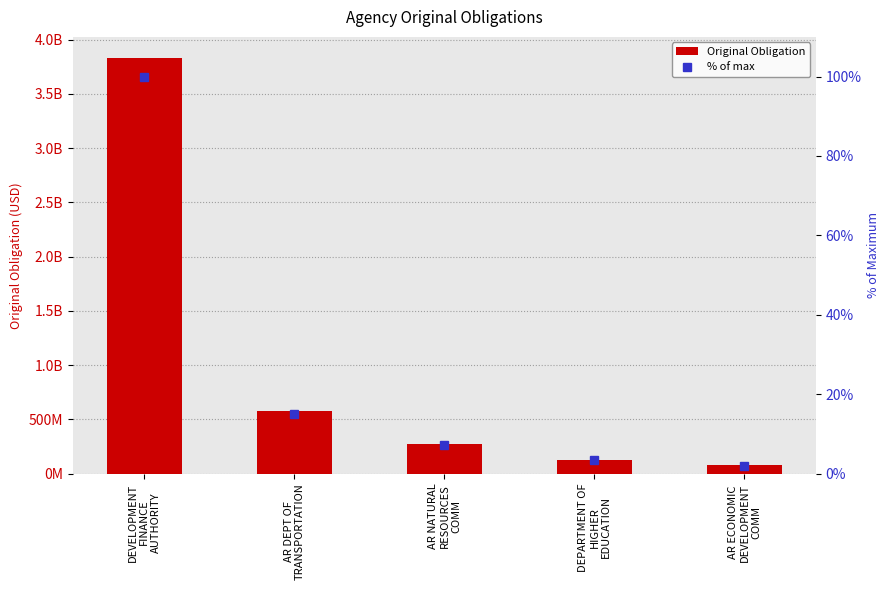

Which category has the highest value in the % of max series?

DEVELOPMENT
FINANCE
AUTHORITY